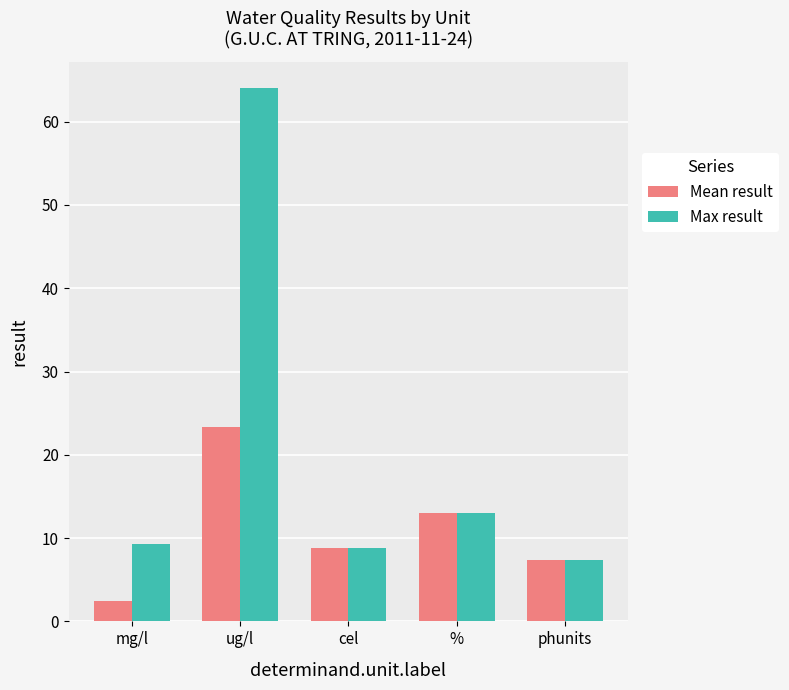

How many groups of bars are there?

5